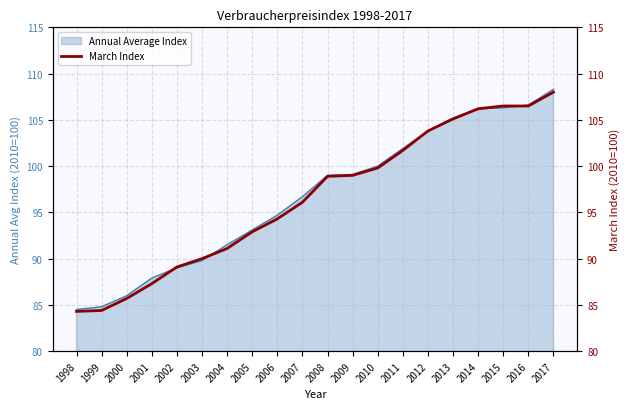

What is the lowest value of the Annual Average Index series?

84.5